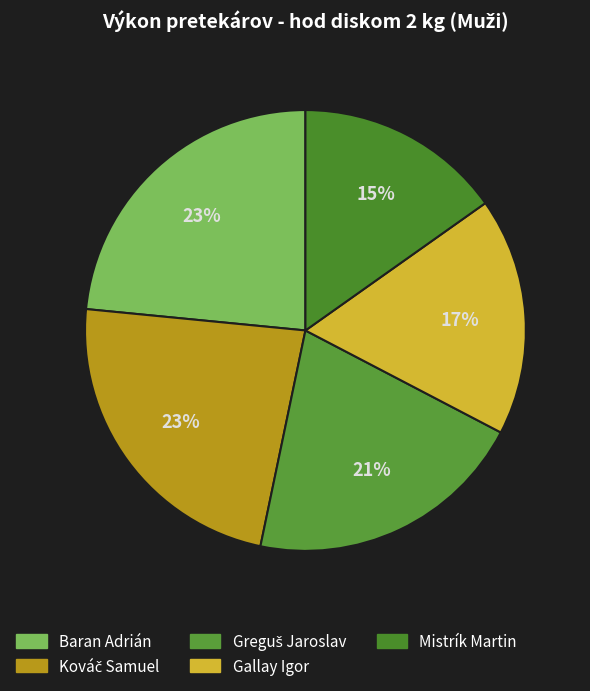

To the nearest percent, what portion does Greguš Jaroslav represent?

21%